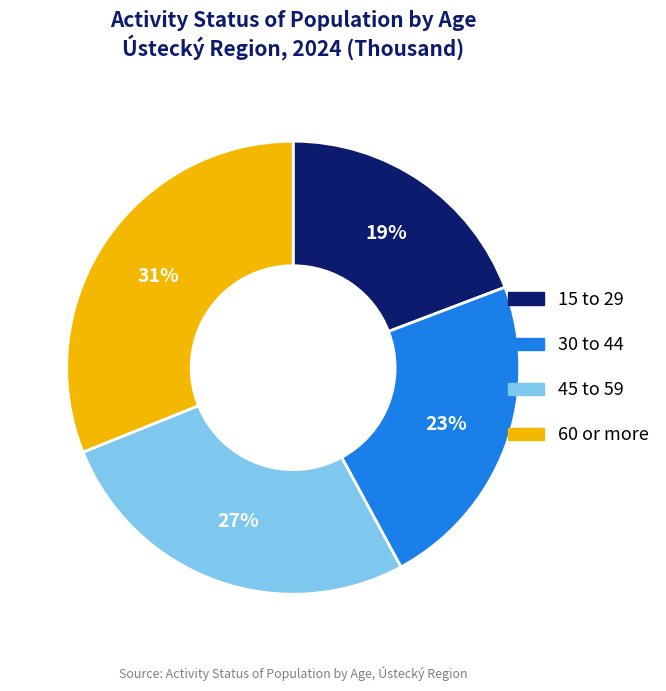

Does any single category account for the majority?

No